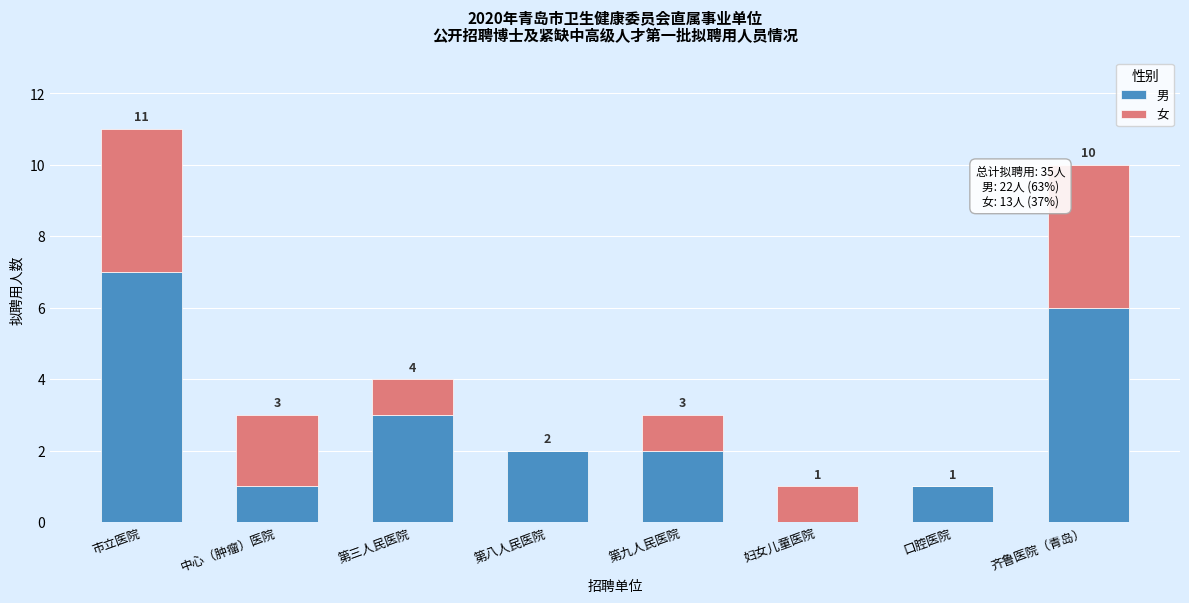

Reading right to left, list the values for the 男 series.

齐鲁医院（青岛）=6	口腔医院=1	妇女儿童医院=0	第九人民医院=2	第八人民医院=2	第三人民医院=3	中心（肿瘤）医院=1	市立医院=7